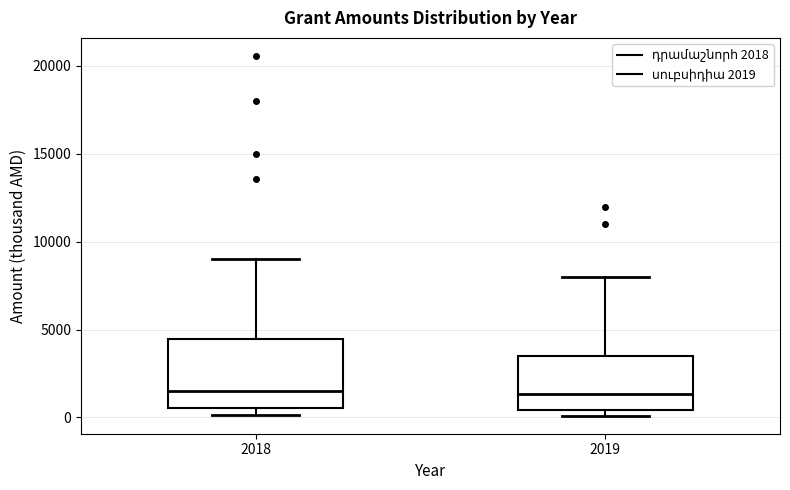

Where is the upper edge of the box at x = 2019 on the y-axis? The values are not printed on the chart, so give them approximately, as read against the axis.

3500